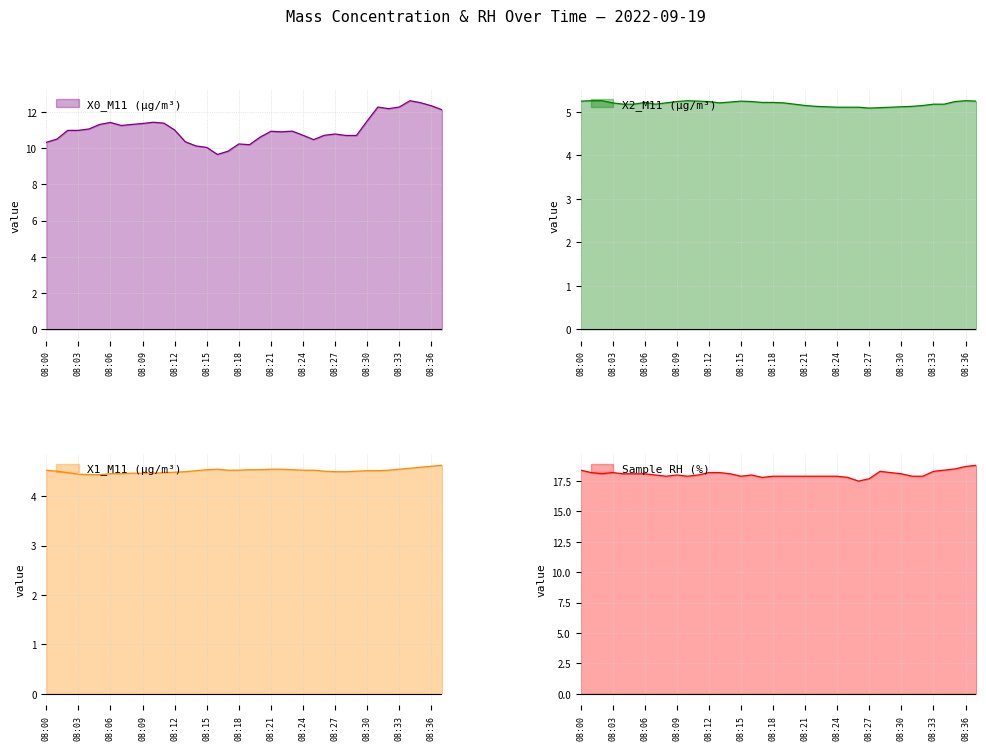

True or false: X2_M11 (μg/m³) has a value of 1.9 at 08:17.

False